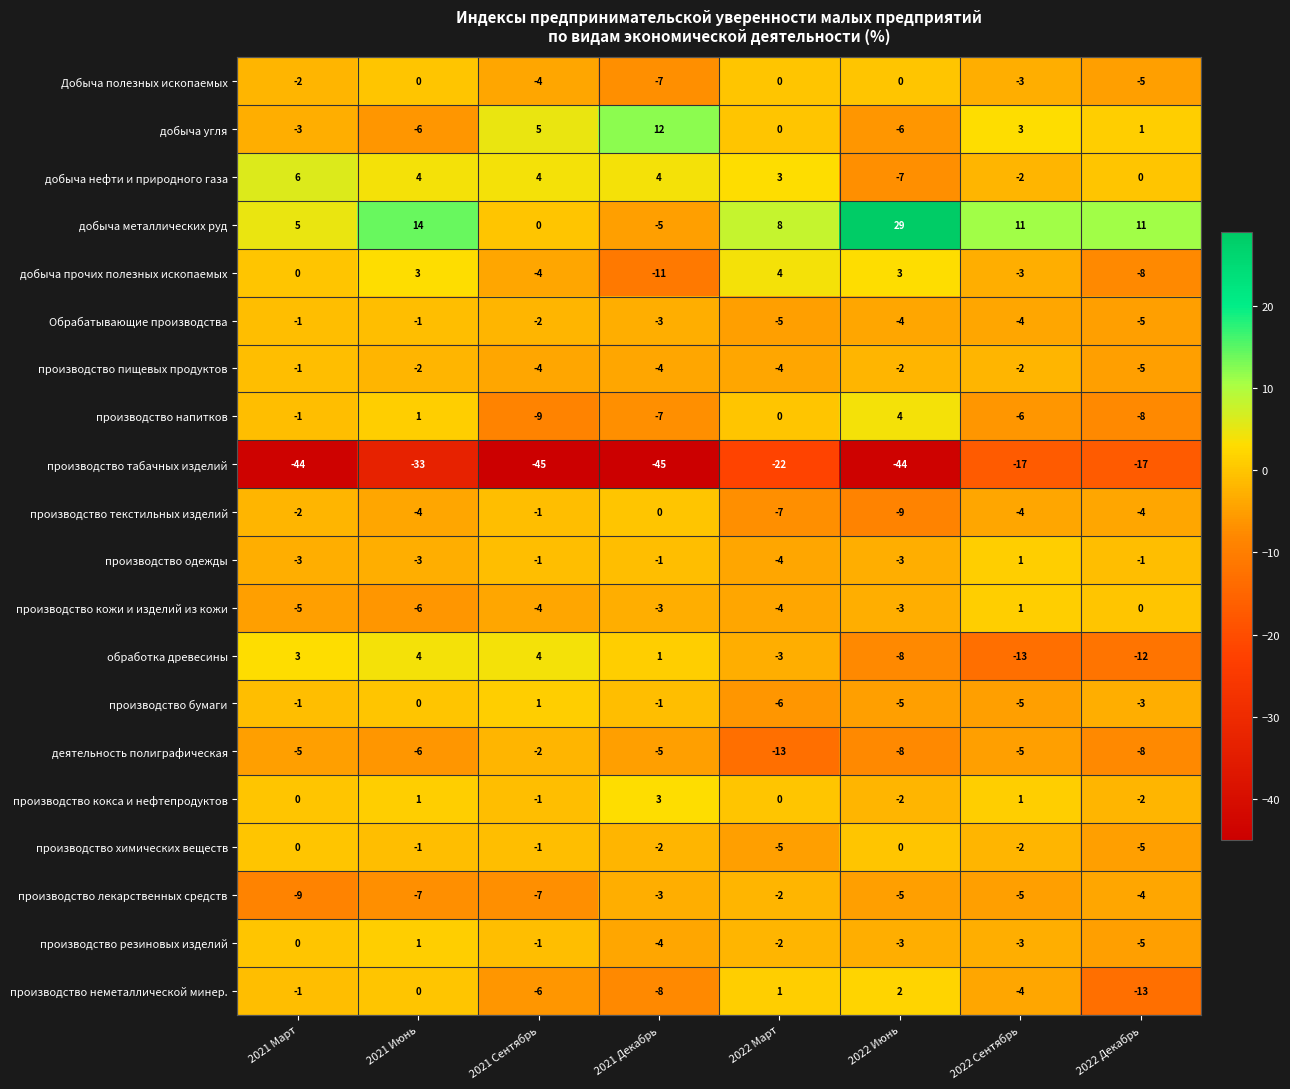

What is the smallest value displayed?

-45